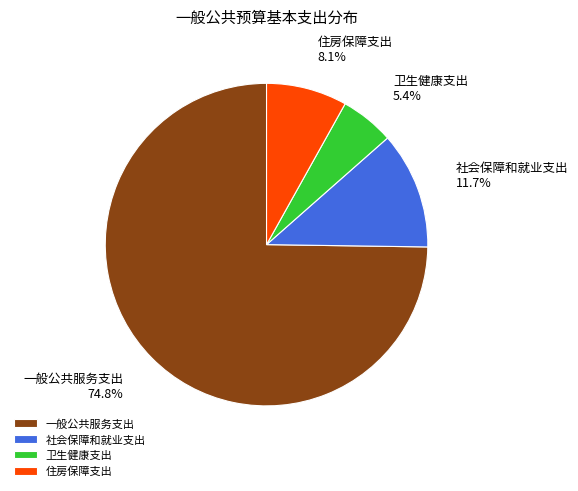

To the nearest percent, what is the difference between the 卫生健康支出 and 住房保障支出 slice percentages?

3%